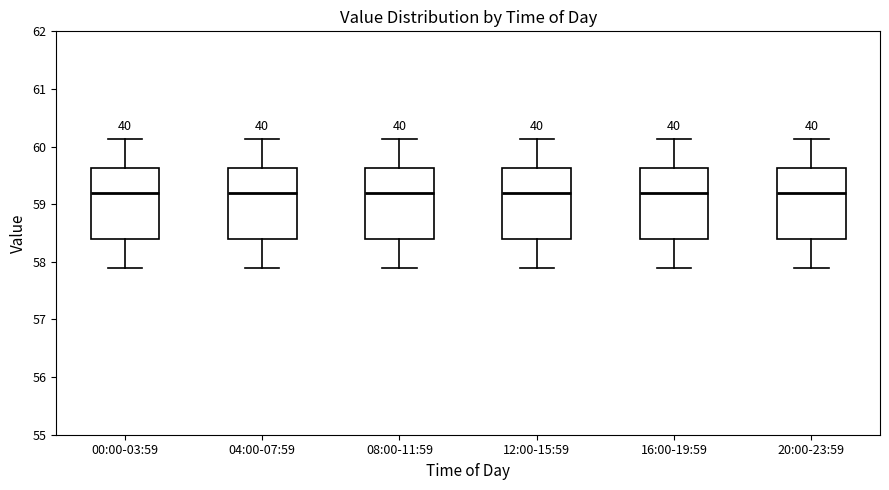

Reading left to right, read every box against the y-axis: the position of its median line, the range the box covers, and the ends of its whiskers. The values are not printed on the chart, so give them approximately, as read against the axis.

00:00-03:59: median 59.2, box 58.4 to 59.6, whiskers 57.9 to 60.1
04:00-07:59: median 59.2, box 58.4 to 59.6, whiskers 57.9 to 60.1
08:00-11:59: median 59.2, box 58.4 to 59.6, whiskers 57.9 to 60.1
12:00-15:59: median 59.2, box 58.4 to 59.6, whiskers 57.9 to 60.1
16:00-19:59: median 59.2, box 58.4 to 59.6, whiskers 57.9 to 60.1
20:00-23:59: median 59.2, box 58.4 to 59.6, whiskers 57.9 to 60.1